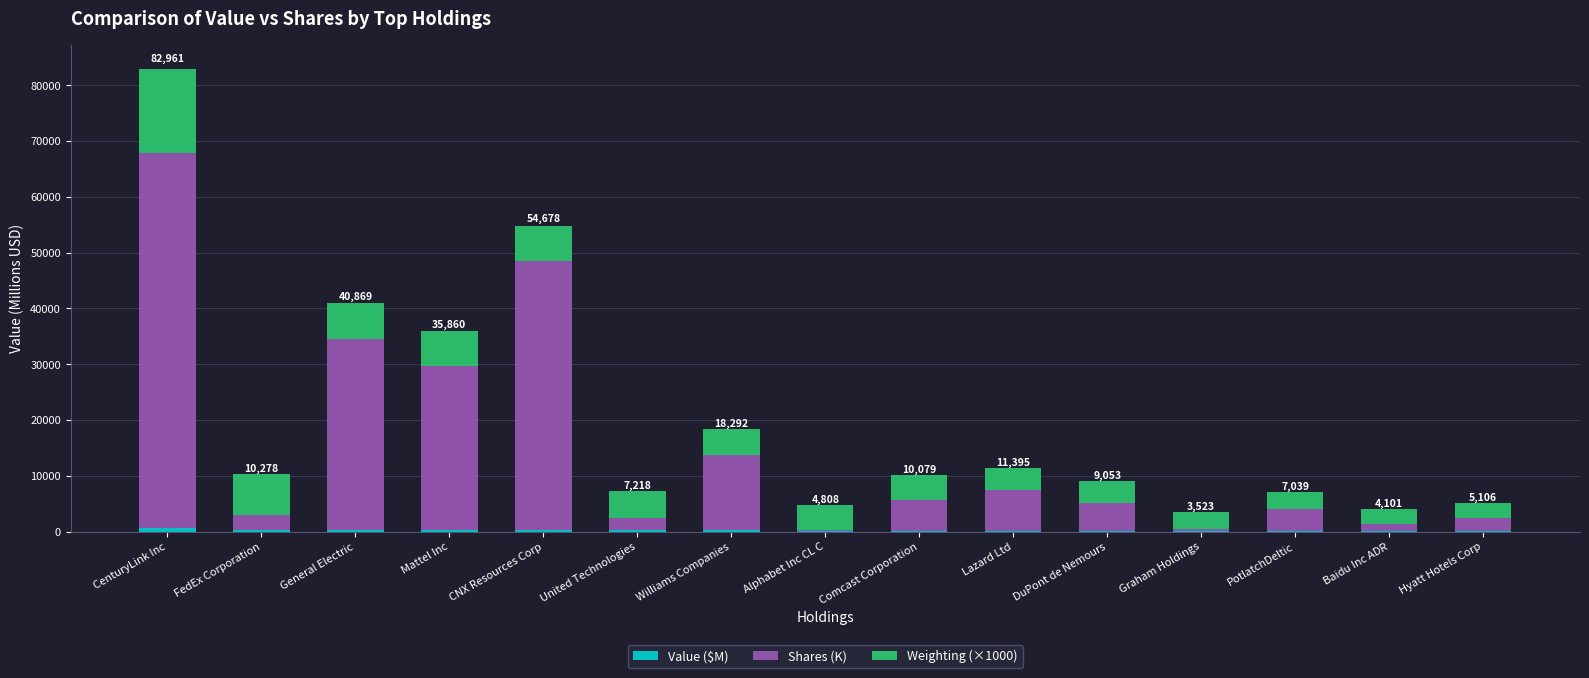

At which category is the sum across all series the highest?

CenturyLink Inc